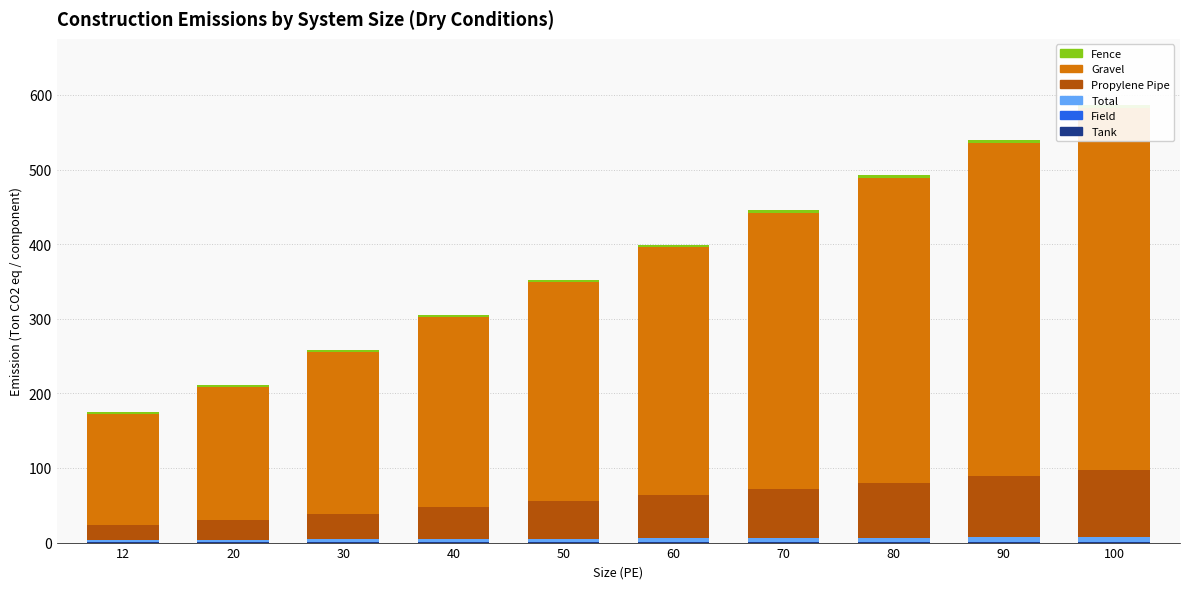

List the series in order of their peak value, lowest first.

Field, Tank, Fence, Total, Propylene Pipe, Gravel